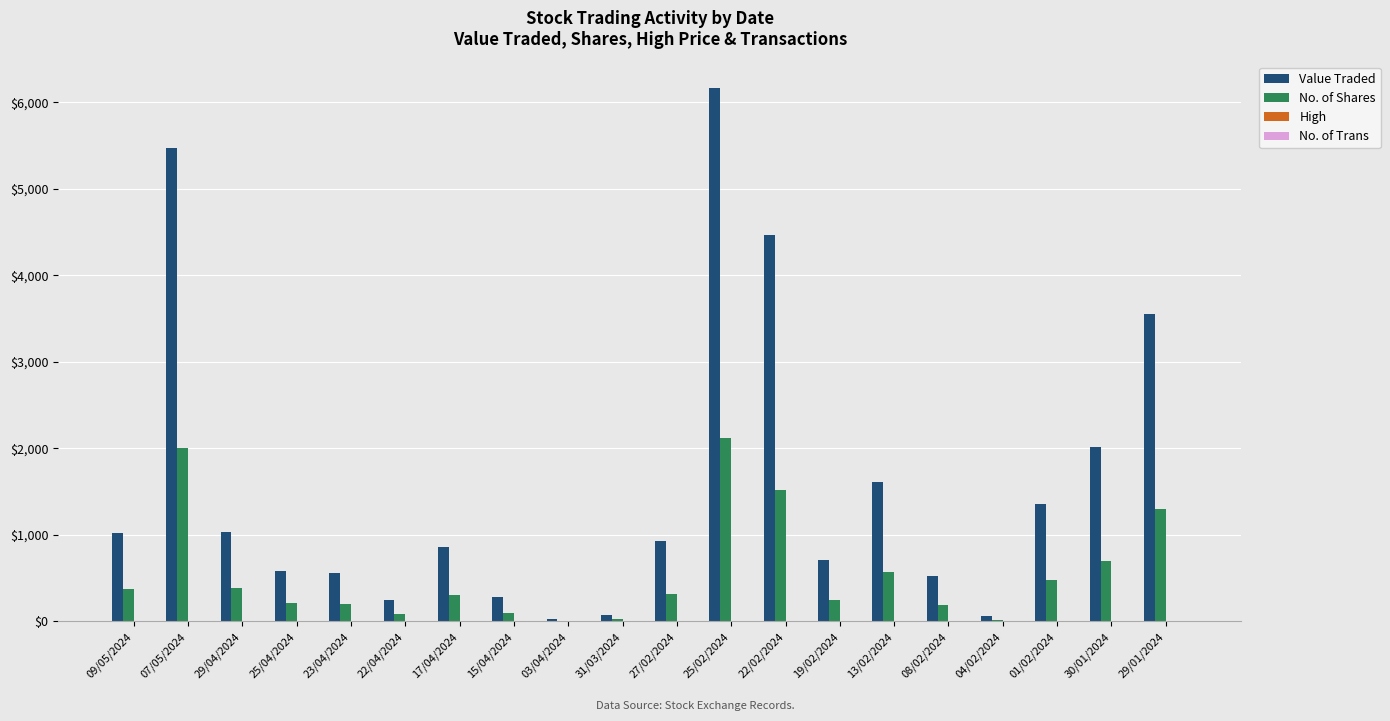

What is the total value across all series at 17/04/2024?

1181.9